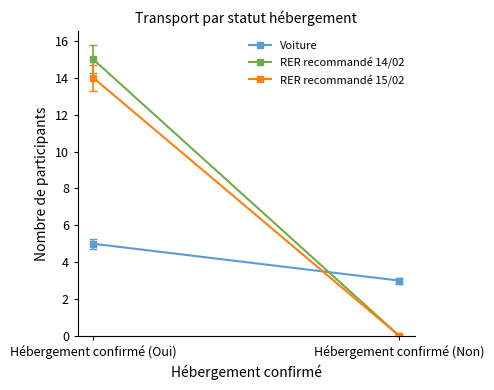

What is the sum of the RER recommandé 14/02 values at Hébergement confirmé (Non) and Hébergement confirmé (Oui)?

15